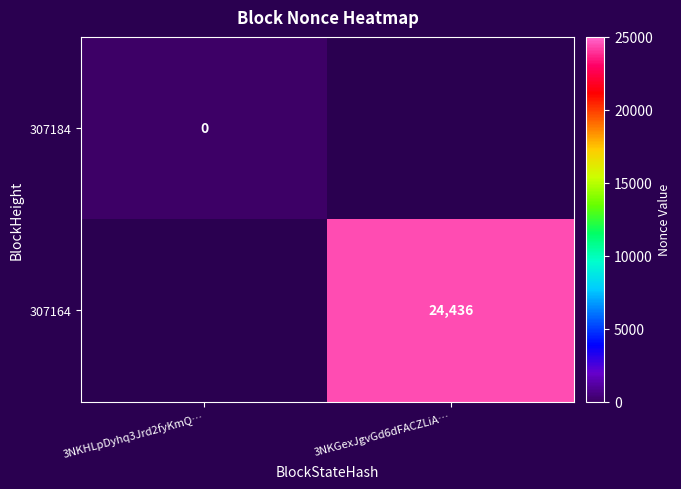

True or false: 307164 has a value of 24436 at 3NKGexJgvGd6dFACZLiA….

True